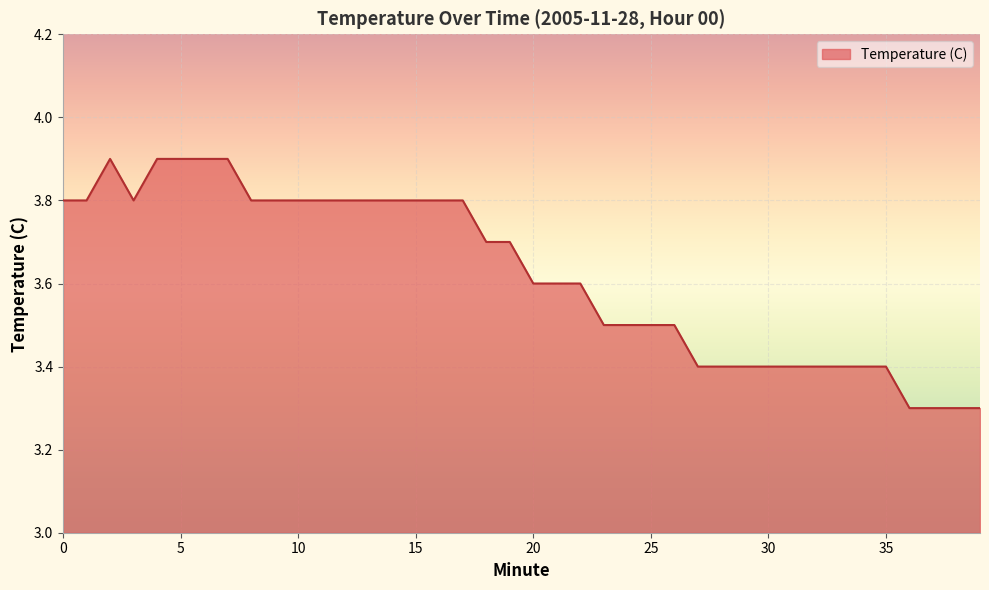

Count the number of data series in this chart.

1